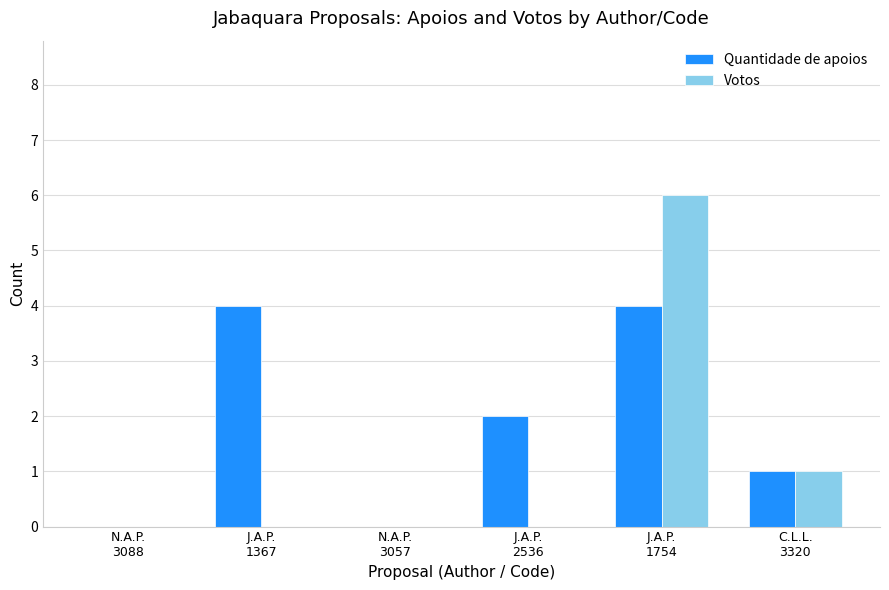

Which series has the largest total across all categories?

Quantidade de apoios